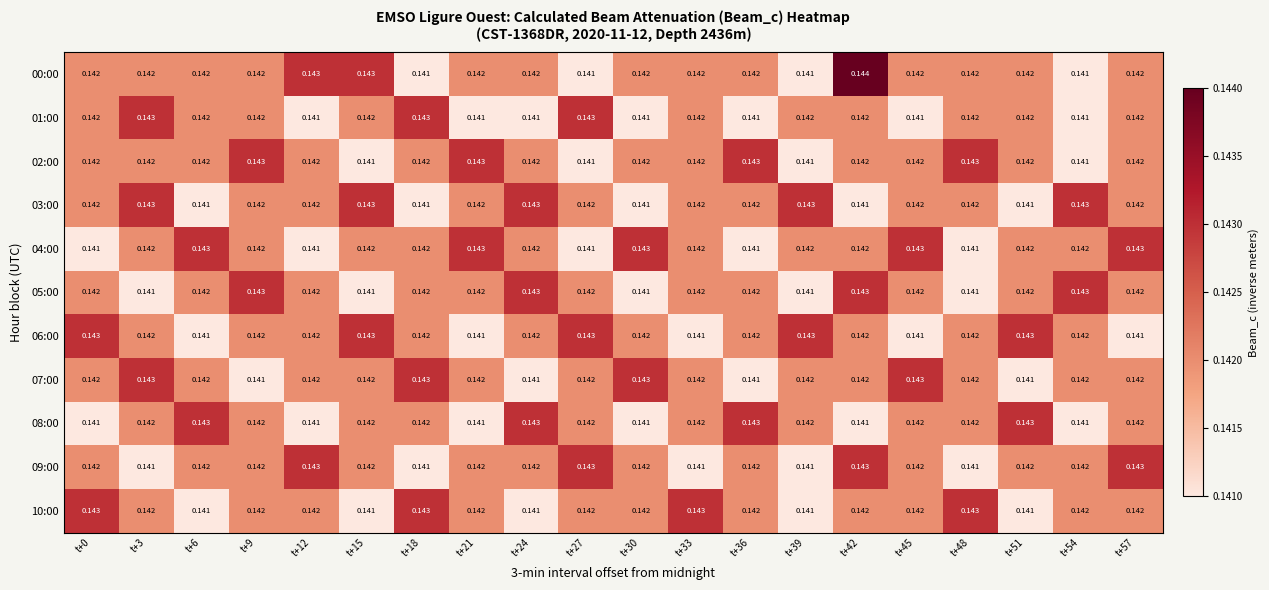

Count the number of categories in the chart.

20